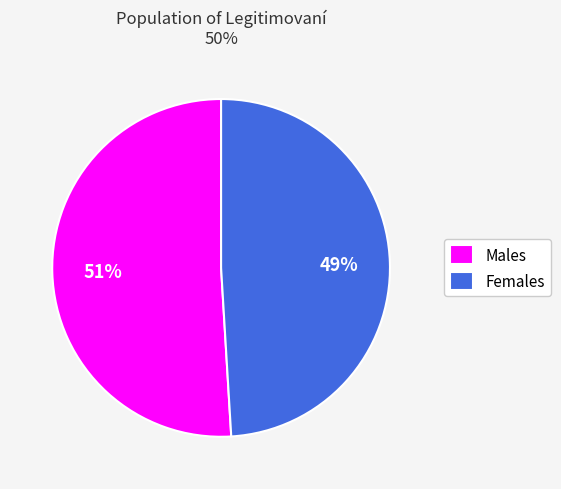

Is it true that Females is 62% of the pie?

False